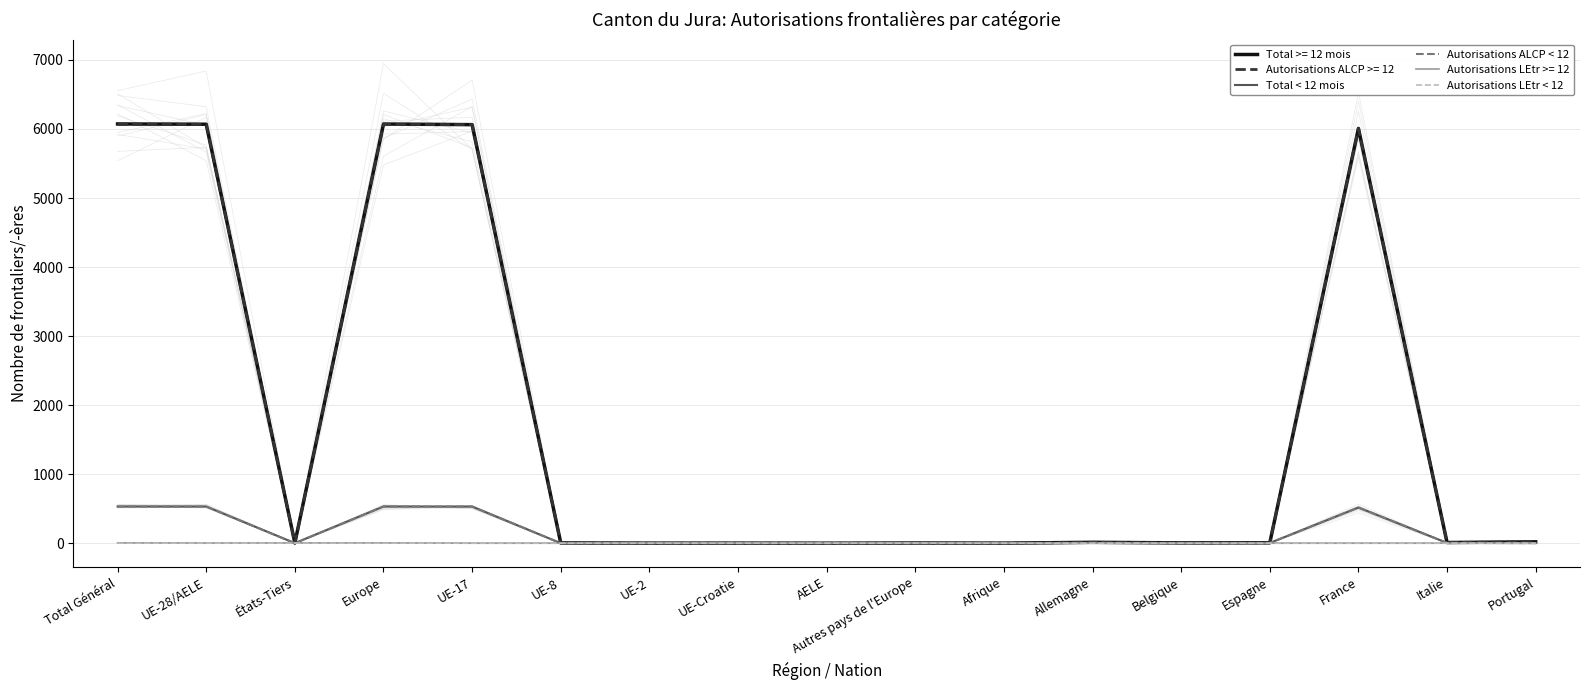

How many values in the Autorisations ALCP < 12 series exceed 2?

8